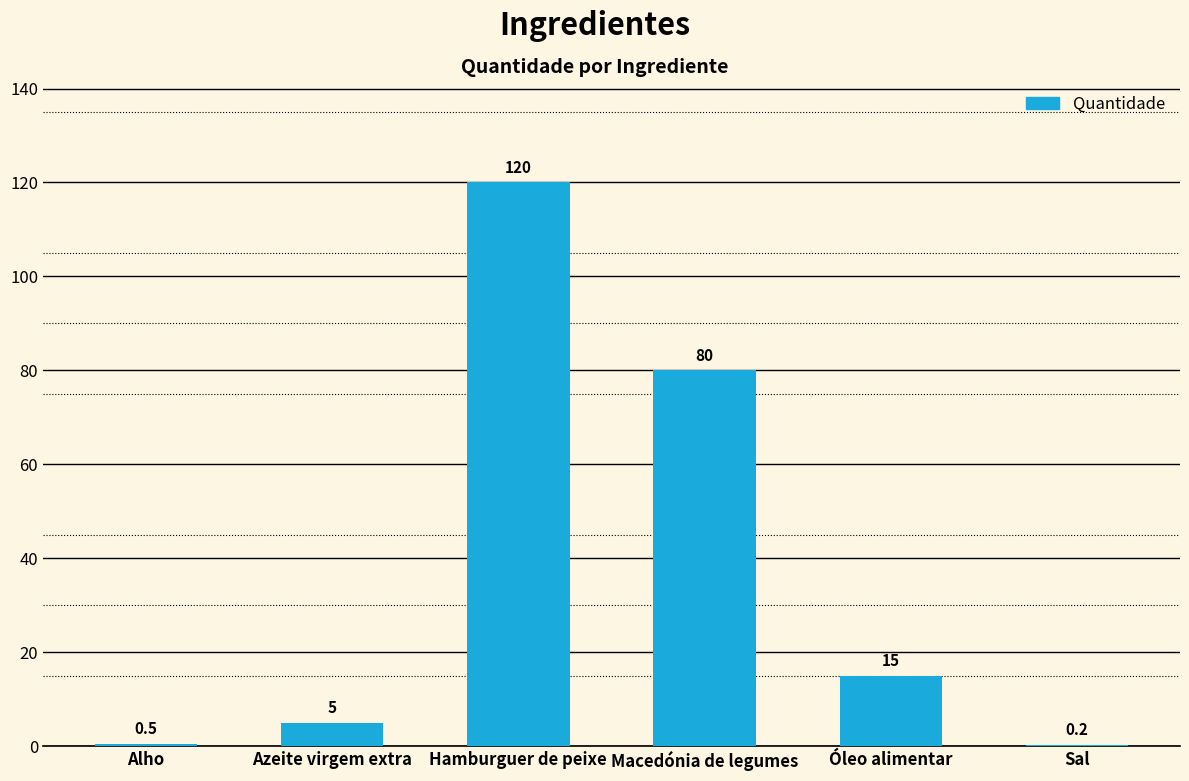

How many distinct data groups are displayed?

1